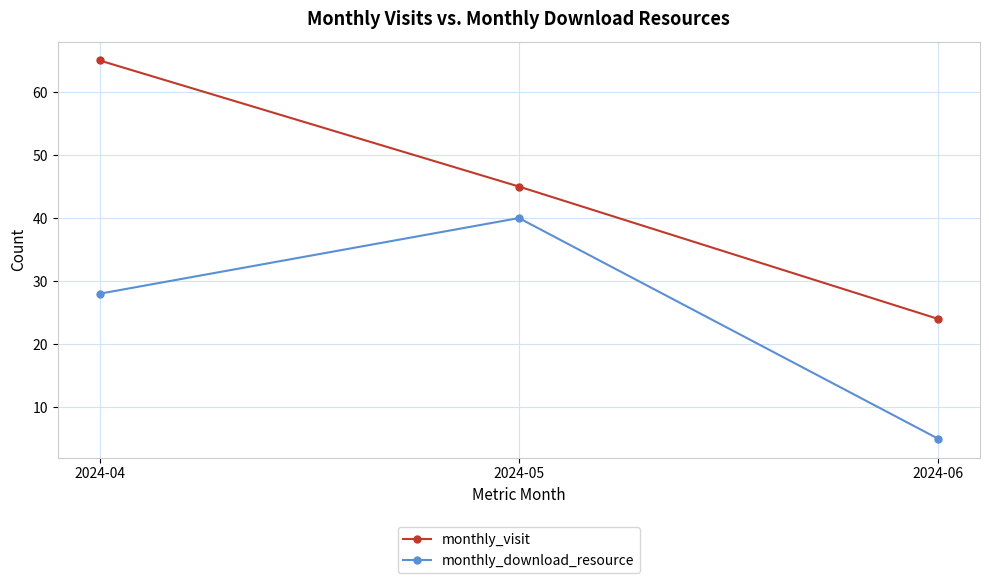

Reading left to right, what are all the values shown in this chart?

monthly_visit: 2024-04=65	2024-05=45	2024-06=24
monthly_download_resource: 2024-04=28	2024-05=40	2024-06=5